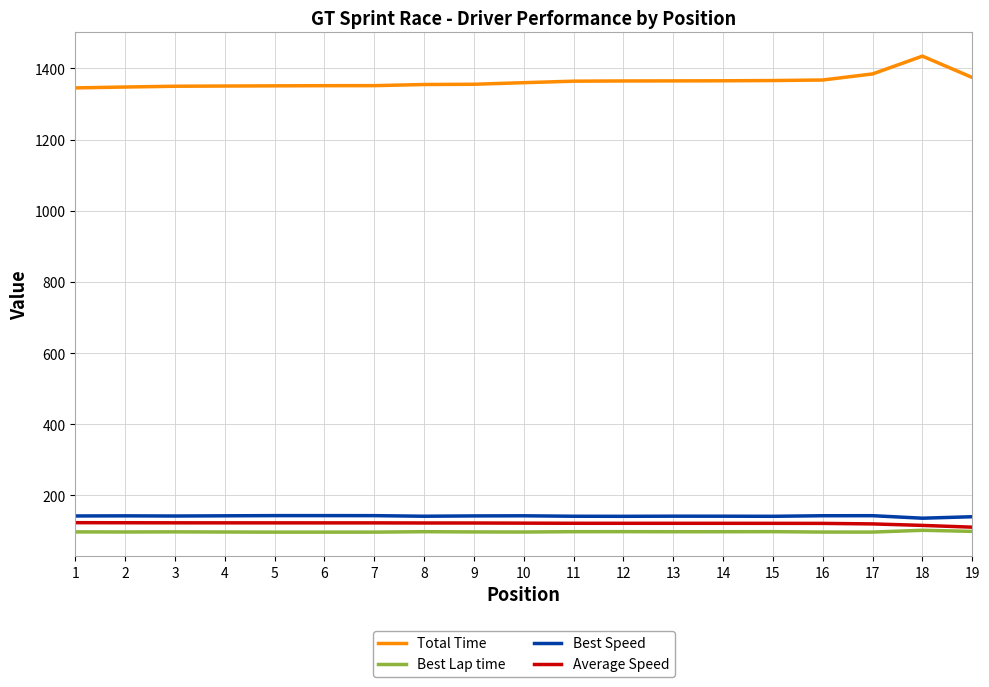

What is the spread (max minus min) of values at 10?

1263.1